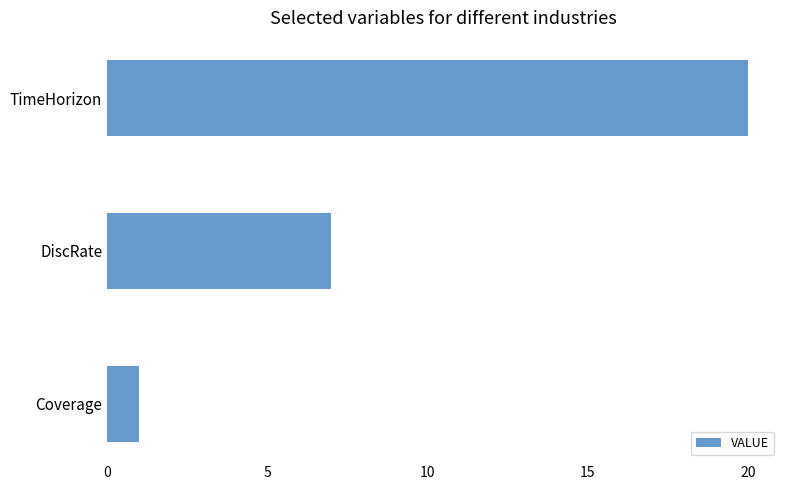

The chart shows a value of 11 at TimeHorizon. True or false?

False